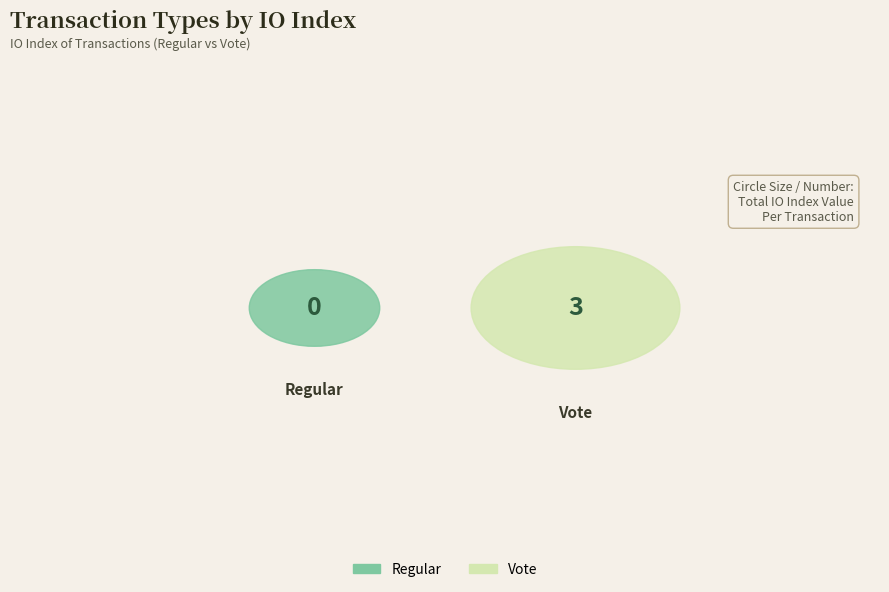

What is the total percentage of Regular and Vote?

100.0%